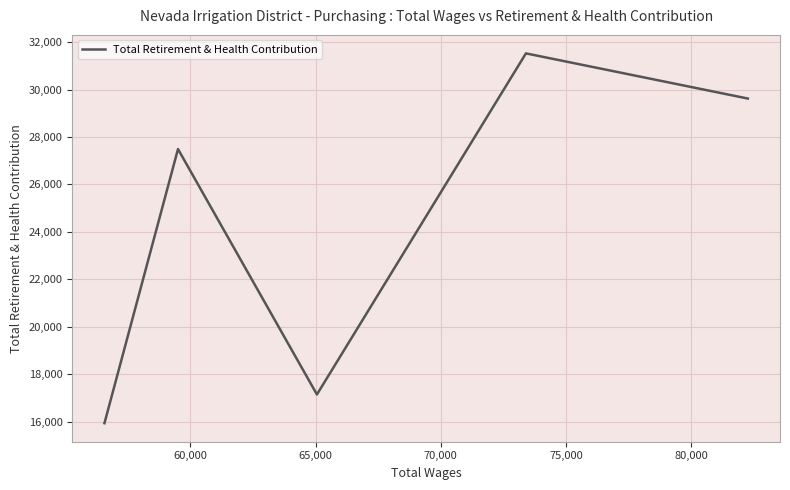

True or false: the data has more than 1 interior local peaks.

True